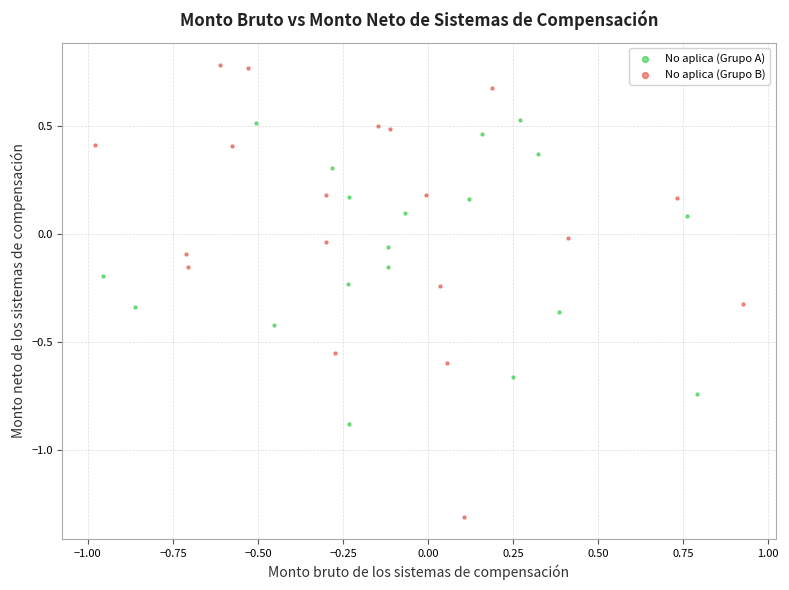

Which series has the largest Y range (max minus min)?

No aplica (Grupo B)